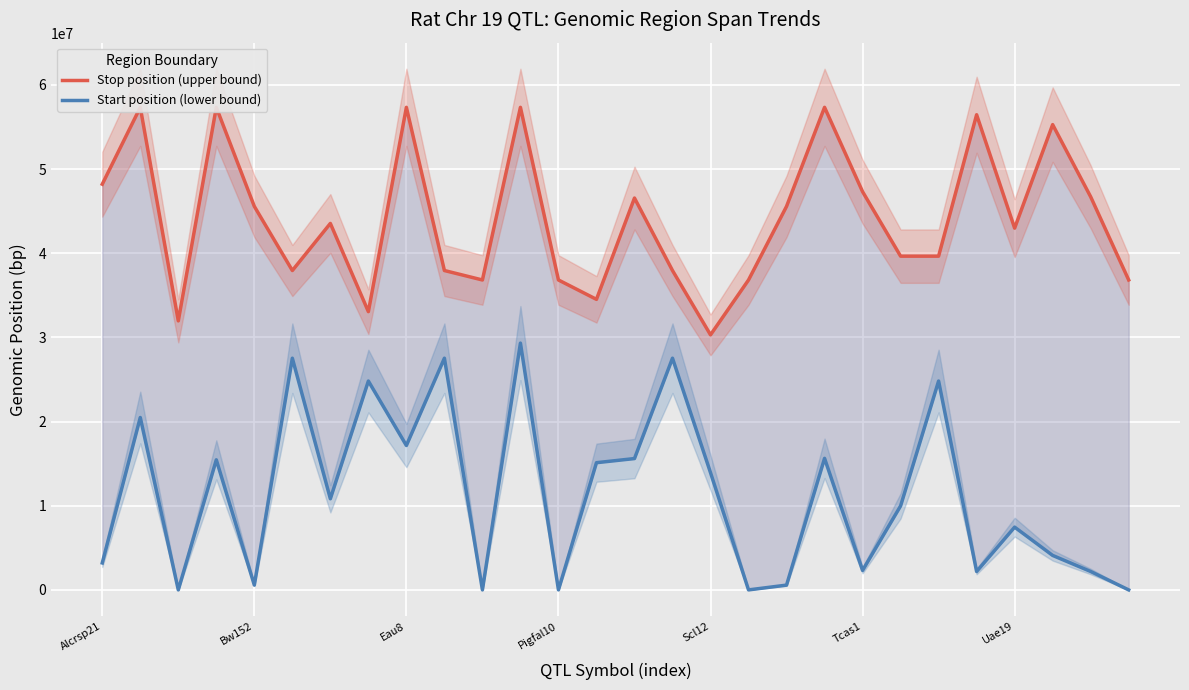

Rank the series at Uae19 from highest to lowest value.

Stop position (upper bound), Start position (lower bound)